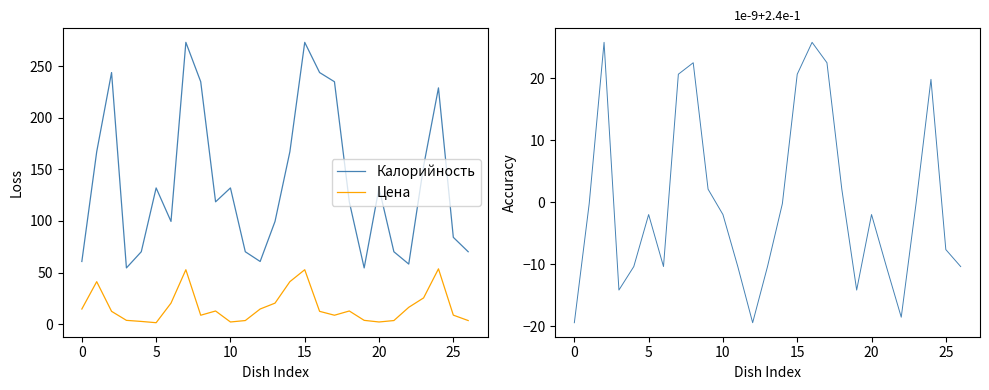

What are all the series names shown in the legend?

Калорийность, Цена, Белки+Жиры+Углеводы